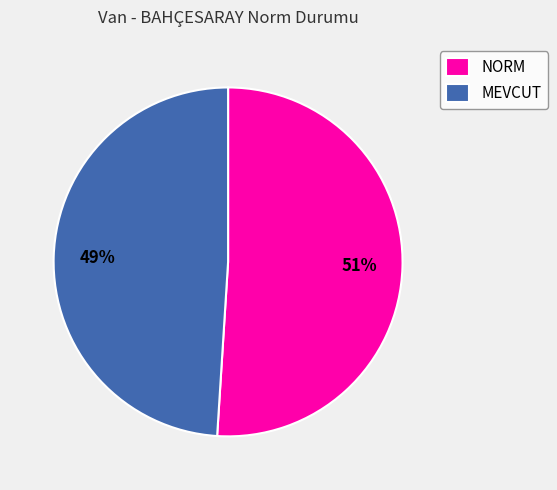

How many slices are in this pie chart?

2